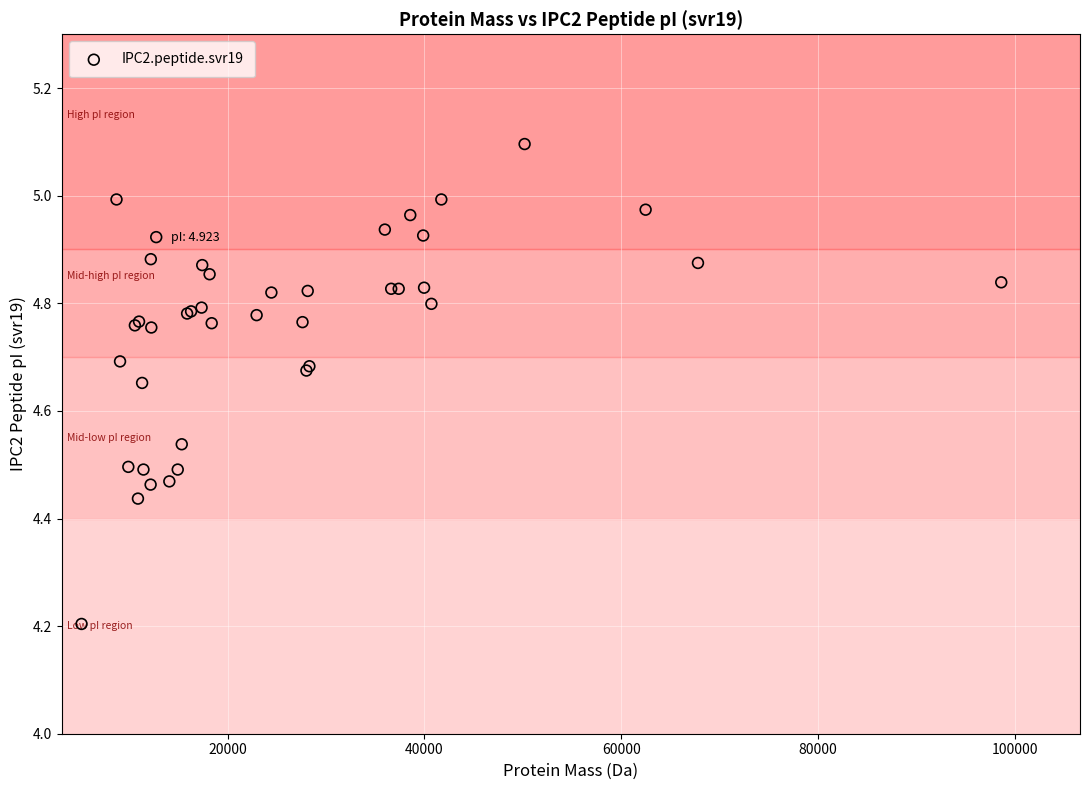

What Y value in the scatter plot is closest to 4?

4.2